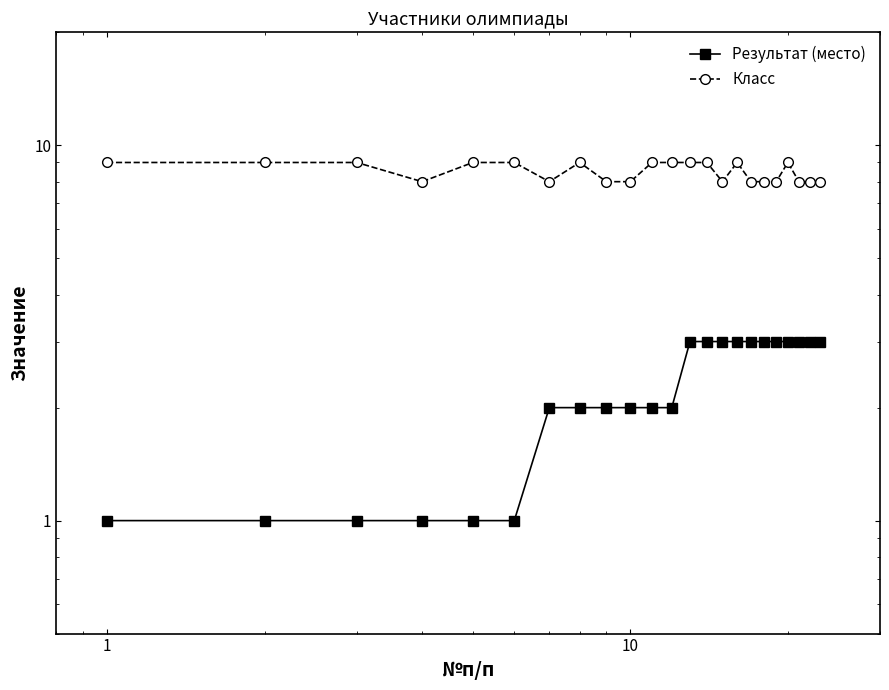

Which series has the largest total across all categories?

Класс